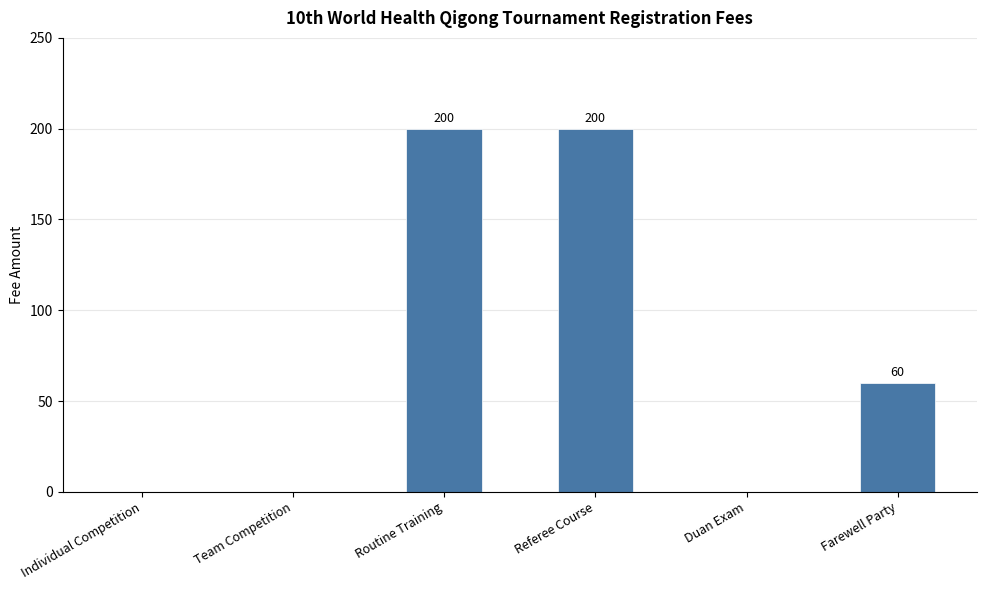

Where is the data nearest to the value 100?

Farewell Party